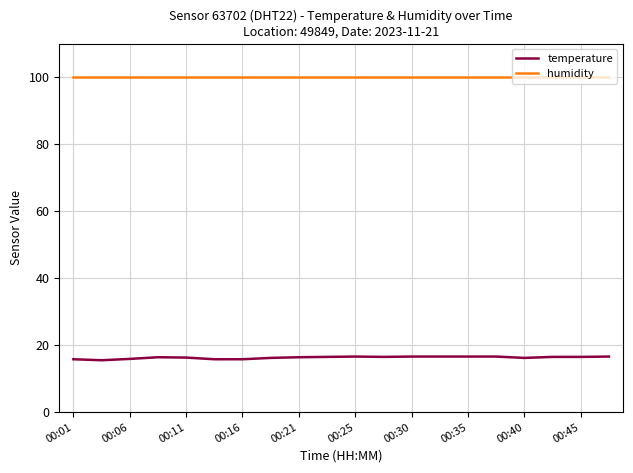

Which series has the widest spread of values?

temperature